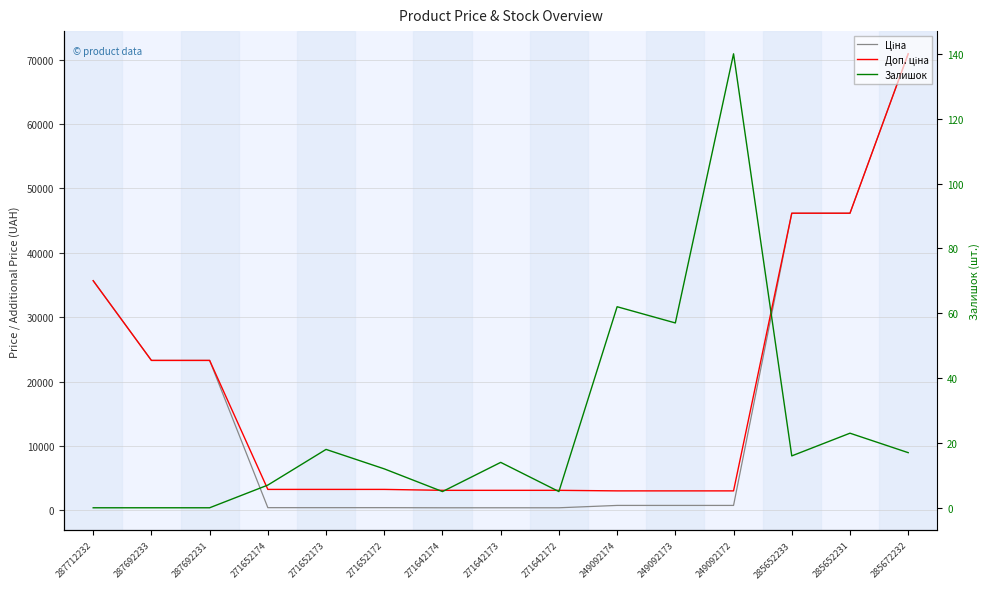

Which label corresponds to the largest value in the chart?

285672232